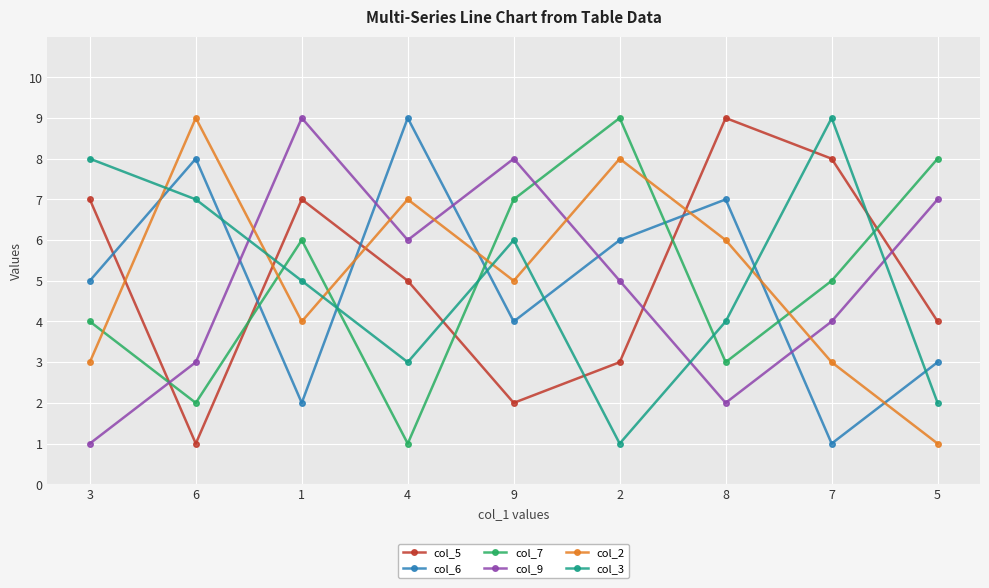

Between which two adjacent categories do col_9 and col_5 first intersect?

3 and 6